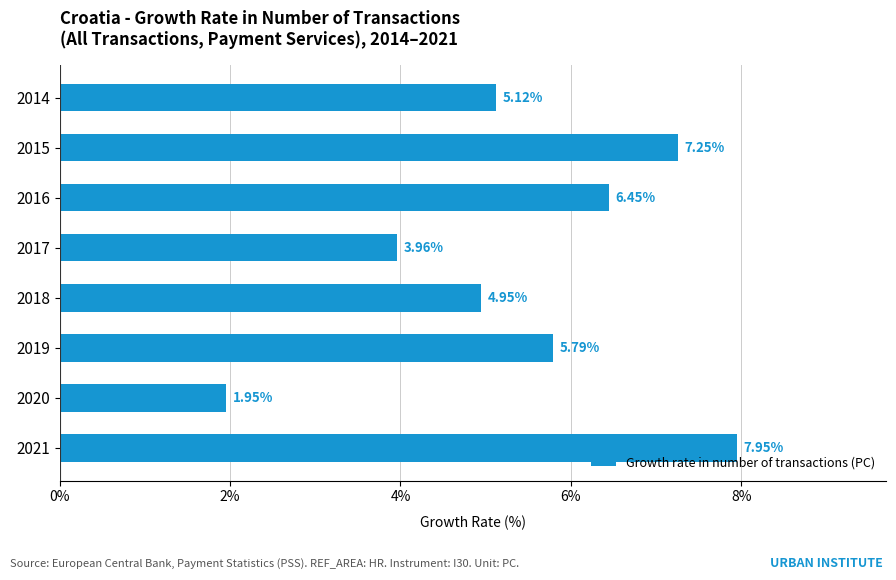

List the labels in order of value, smallest first.

2020, 2017, 2018, 2014, 2019, 2016, 2015, 2021